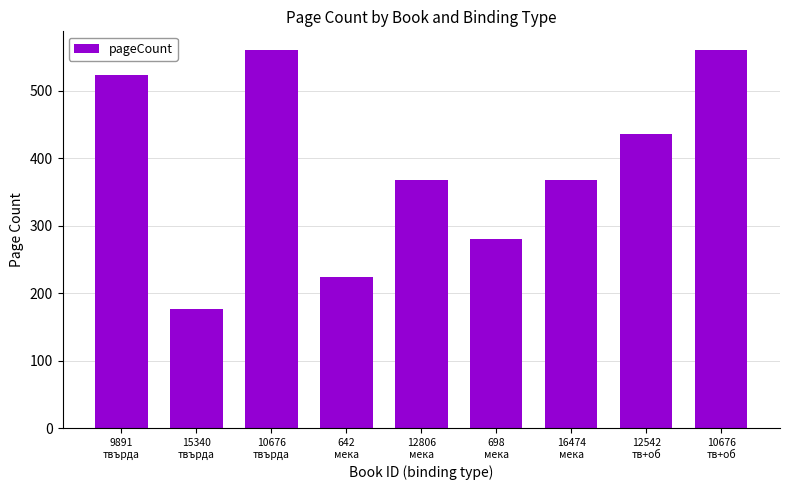

What is the average value?

388